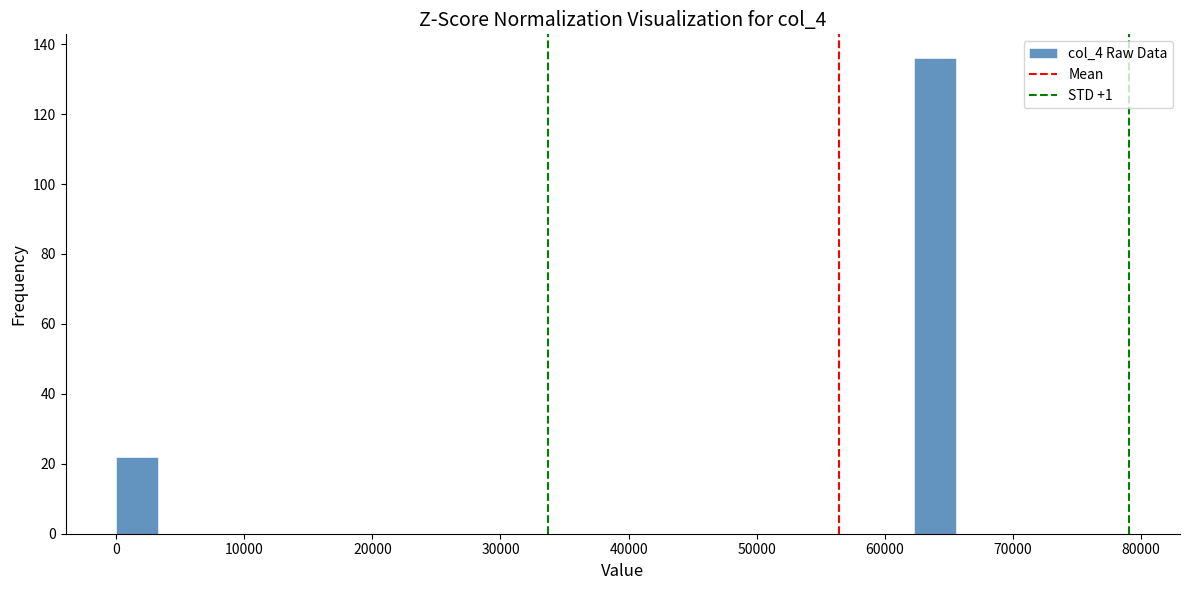

Around what value on the x-axis is the tallest bar? Give the approximate position of its centre, as read against the axis.

64000